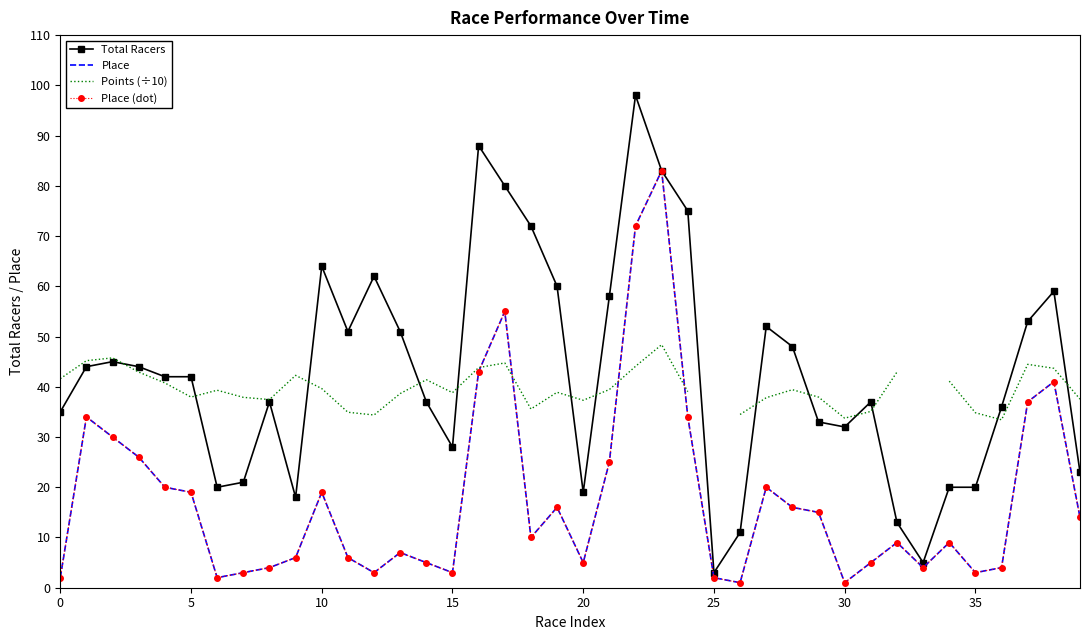

Which category has the highest value in the Points (÷10) series?

23